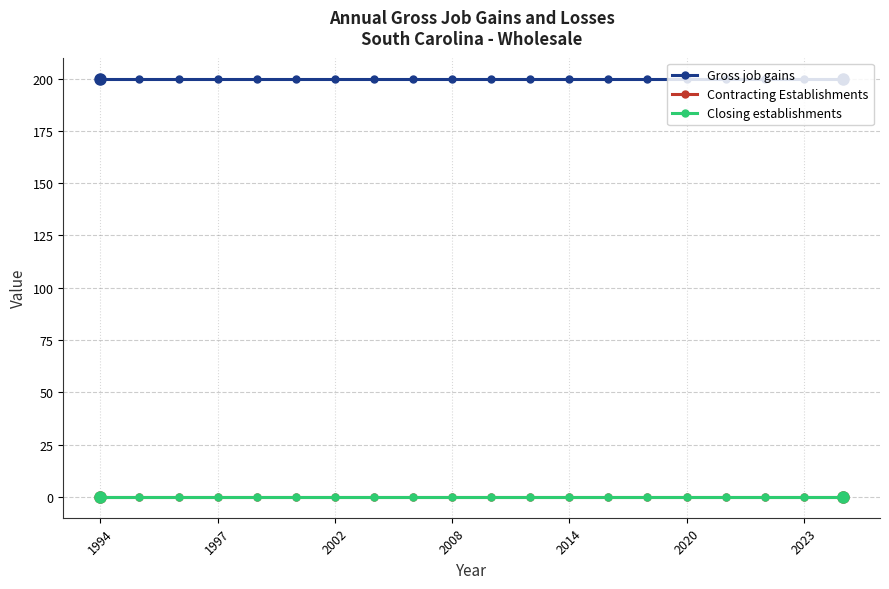

Is this an area chart (filled region under the line)?

No